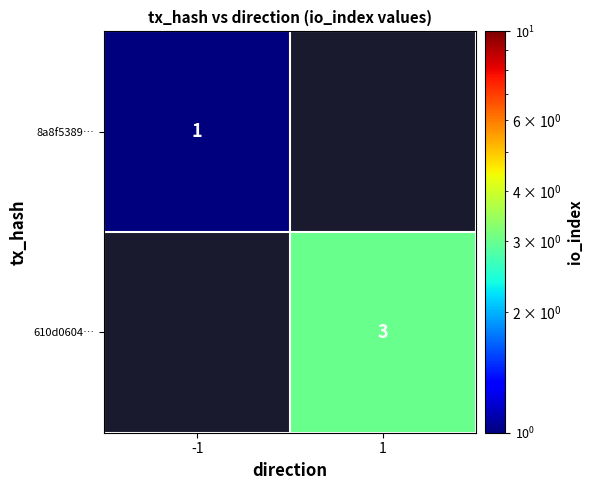

The 8a8f5389… series shows 2 at -1. True or false?

False